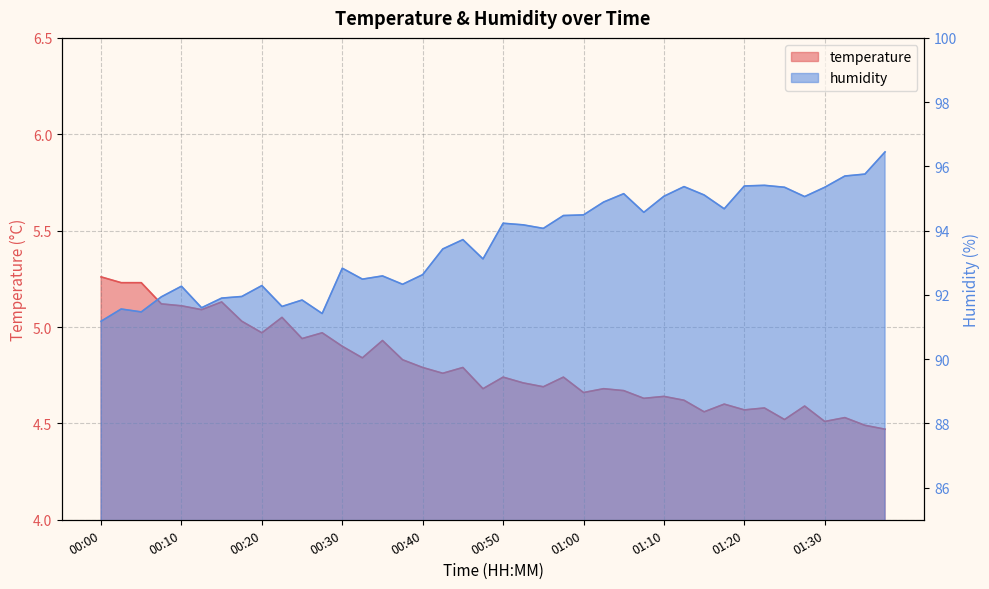

Which series has the largest total across all categories?

humidity